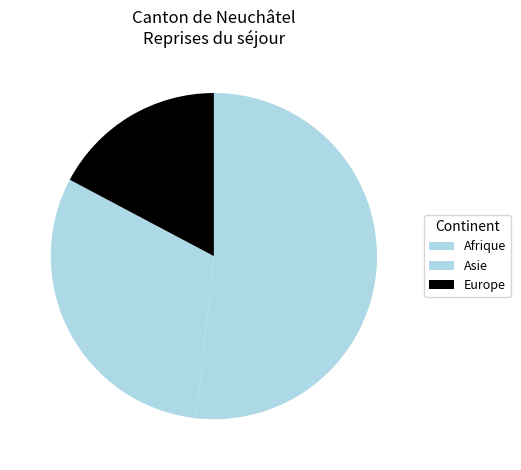

Which slice is the largest?

Afrique